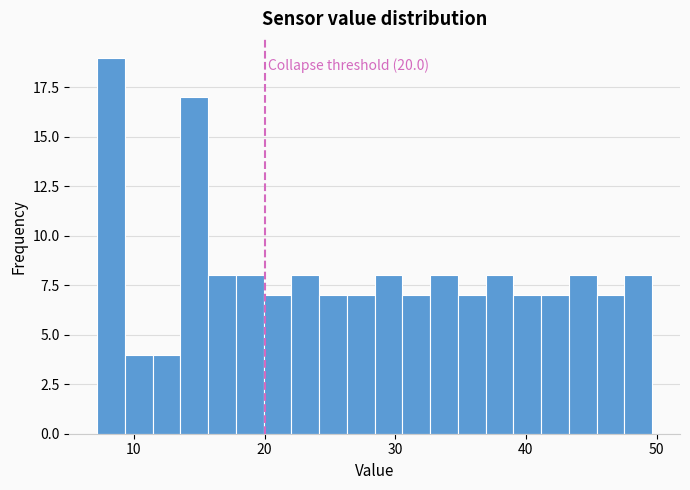

Read against the x-axis, roughly where is the centre of the tallest bar?

8